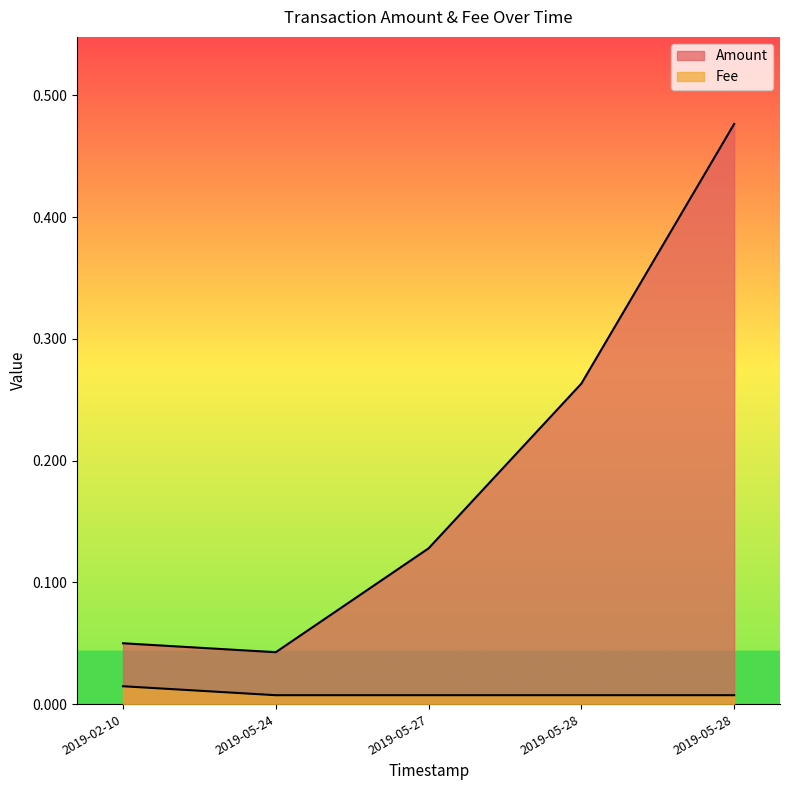

Where is Amount nearest to the value 0?

2019-05-24 04:12:51